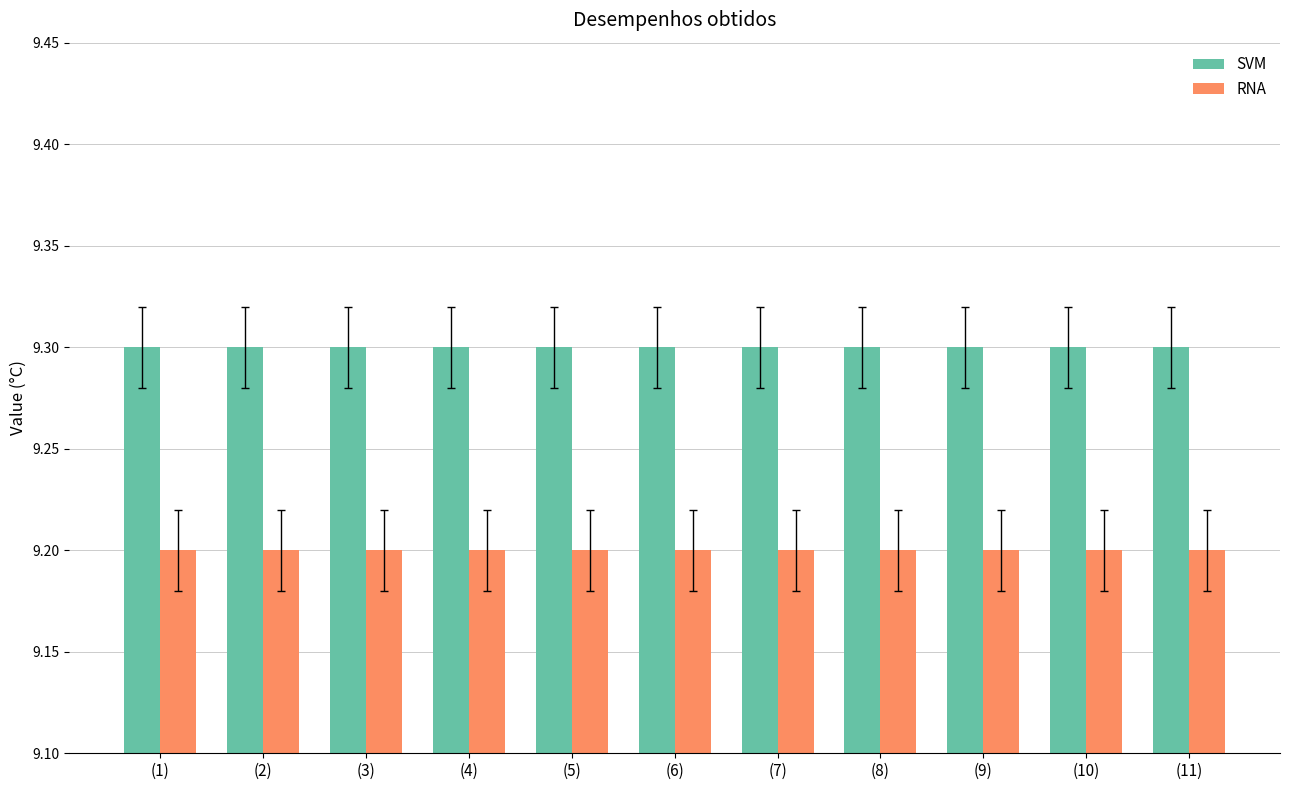

Reading left to right, transcribe all the data shown in this chart.

SVM: (1)=9.3	(2)=9.3	(3)=9.3	(4)=9.3	(5)=9.3	(6)=9.3	(7)=9.3	(8)=9.3	(9)=9.3	(10)=9.3	(11)=9.3
RNA: (1)=9.2	(2)=9.2	(3)=9.2	(4)=9.2	(5)=9.2	(6)=9.2	(7)=9.2	(8)=9.2	(9)=9.2	(10)=9.2	(11)=9.2